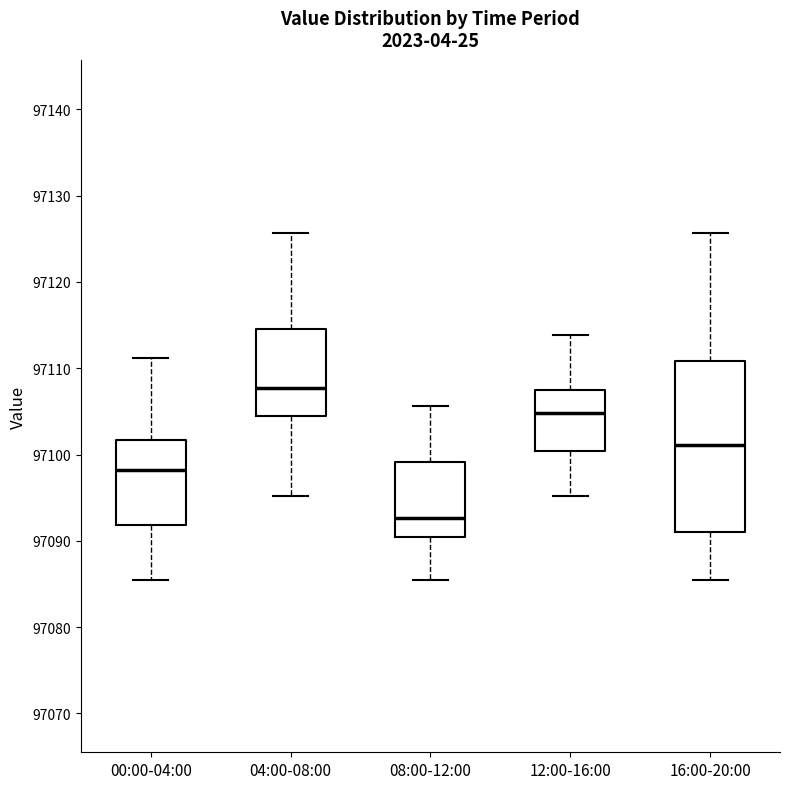

Which box has the lowest median line?

08:00-12:00